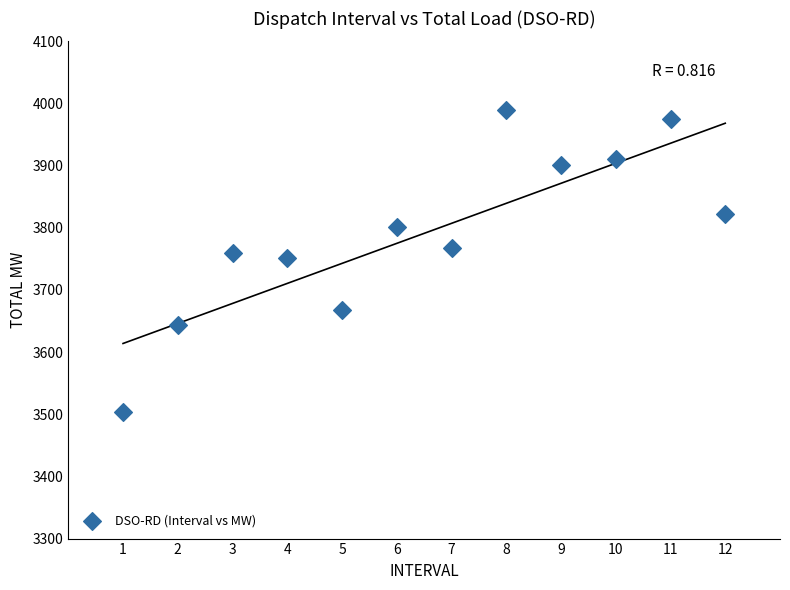

What is the range of X values (max minus min)?

11